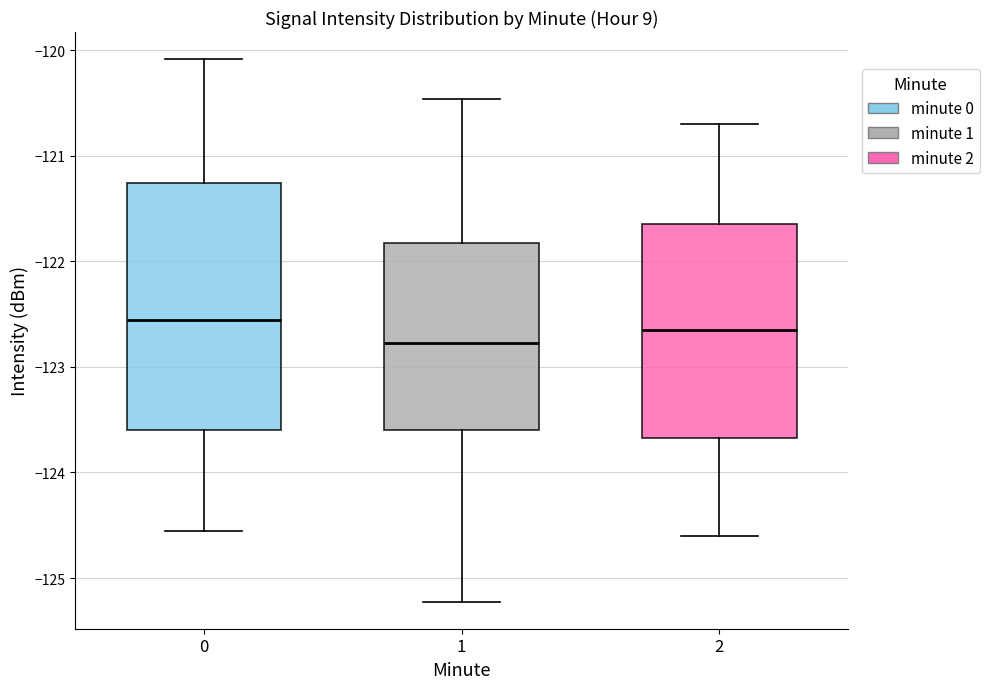

Reading left to right, transcribe this box plot: for each box, give where its median line is, the range the box spans, and where its two whiskers end, as read against the y-axis. The values are not printed on the chart, so give them approximately, as read against the axis.

0: median -122.6, box -123.6 to -121.3, whiskers -124.6 to -120.1
1: median -122.8, box -123.6 to -121.8, whiskers -125.2 to -120.5
2: median -122.6, box -123.7 to -121.6, whiskers -124.6 to -120.7